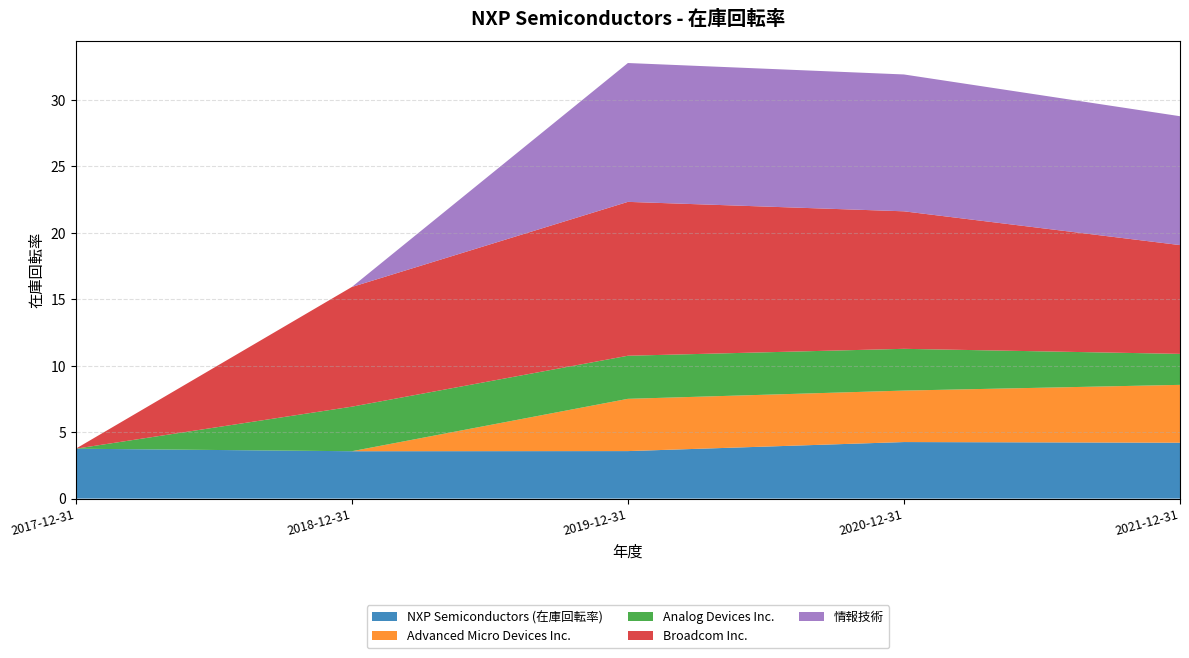

Reading right to left, transcribe all the data shown in this chart.

NXP Semiconductors (在庫回転率): 2021-12-31=4.2	2020-12-31=4.2	2019-12-31=3.6	2018-12-31=3.6	2017-12-31=3.8
Advanced Micro Devices Inc.: 2021-12-31=4.3	2020-12-31=3.9	2019-12-31=3.9	2018-12-31=0.0	2017-12-31=0.0
Analog Devices Inc.: 2021-12-31=2.3	2020-12-31=3.1	2019-12-31=3.2	2018-12-31=3.4	2017-12-31=0.0
Broadcom Inc.: 2021-12-31=8.2	2020-12-31=10.3	2019-12-31=11.6	2018-12-31=9.0	2017-12-31=0.0
情報技術: 2021-12-31=9.7	2020-12-31=10.3	2019-12-31=10.4	2018-12-31=0.0	2017-12-31=0.0